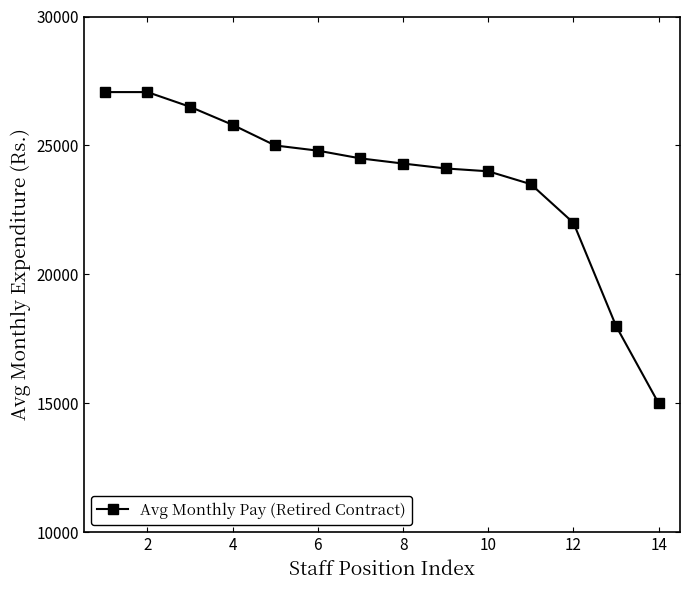

How many data points are less than 24500?

7